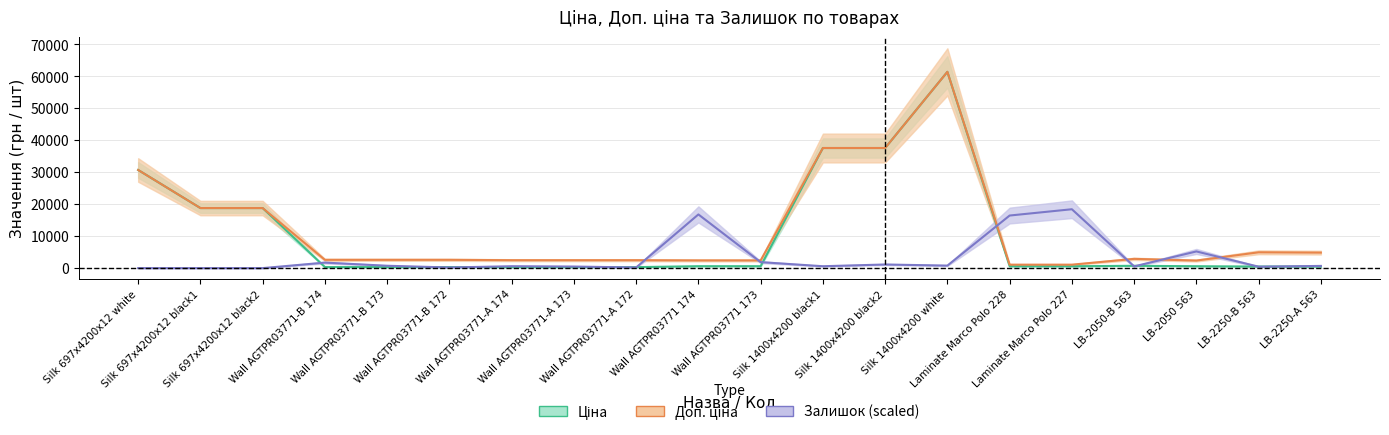

What is the sum of the Доп. ціна values at Wall AGTPR03771-A 174 and Wall AGTPR03771 174?

4897.2